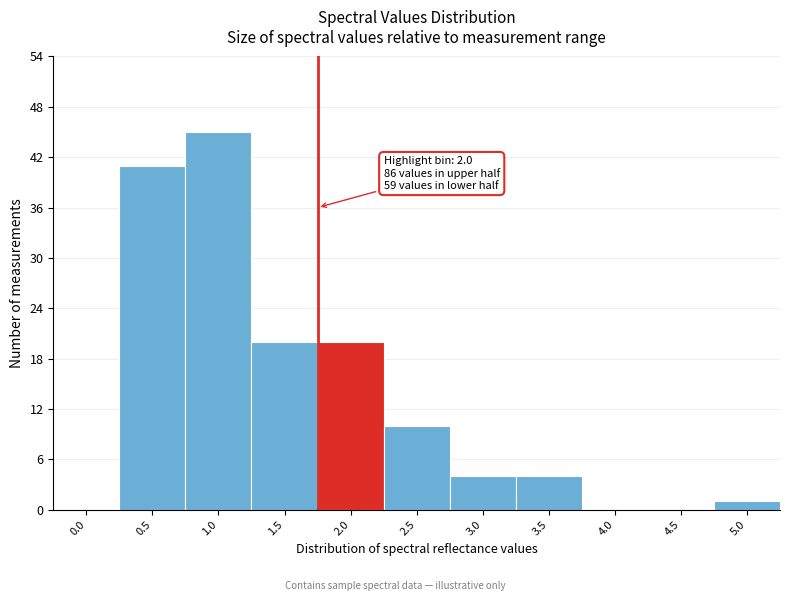

Reading right to left, what are all the values shown in this chart?

5.0=1	4.5=0	4.0=0	3.5=4	3.0=4	2.5=10	2.0=20	1.5=20	1.0=45	0.5=41	0.0=0